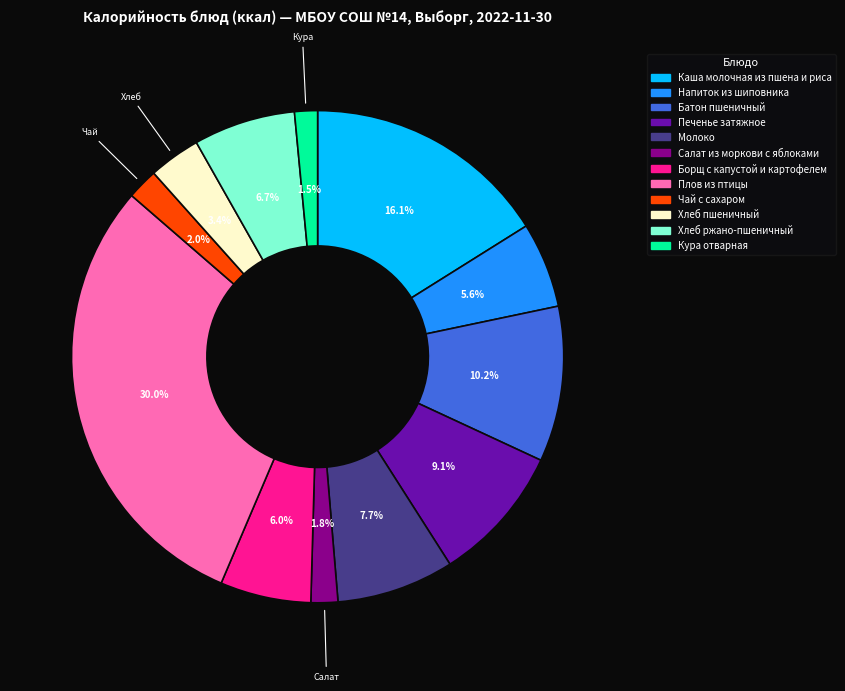

To the nearest percent, what is the difference between the largest and smallest slice percentages?

28%